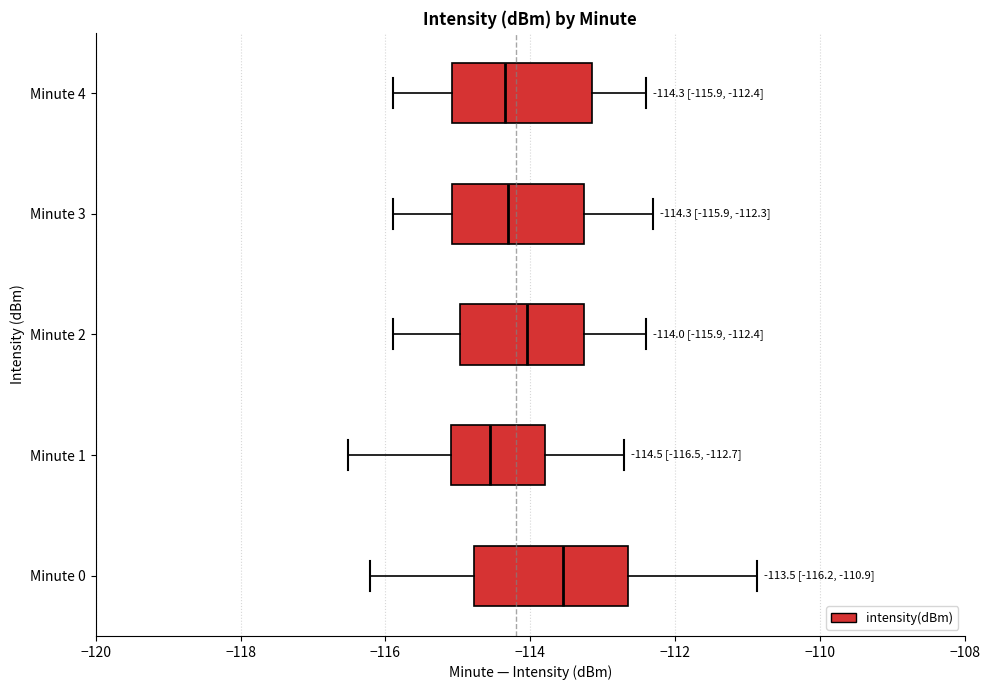

Which box has the furthest to the left median line?

Minute 1